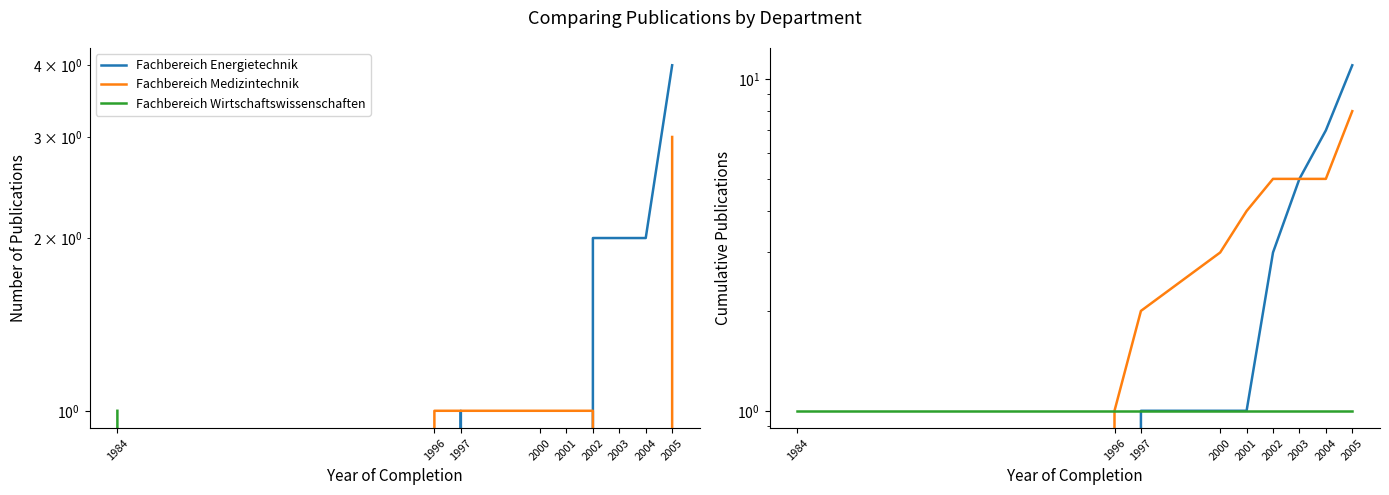

How many data points does each series have?

9